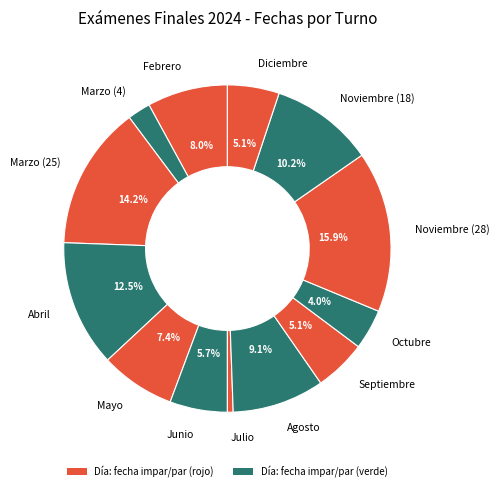

What is the ratio of the value at Marzo (25) to the value at Septiembre?

2.8